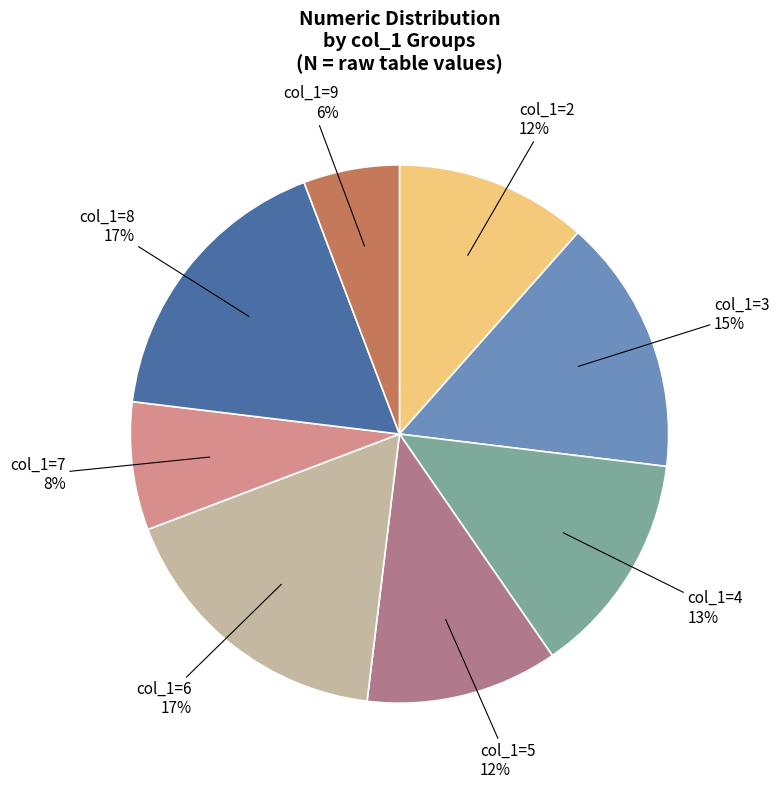

Does col_1=3 account for over 50% of the chart?

No